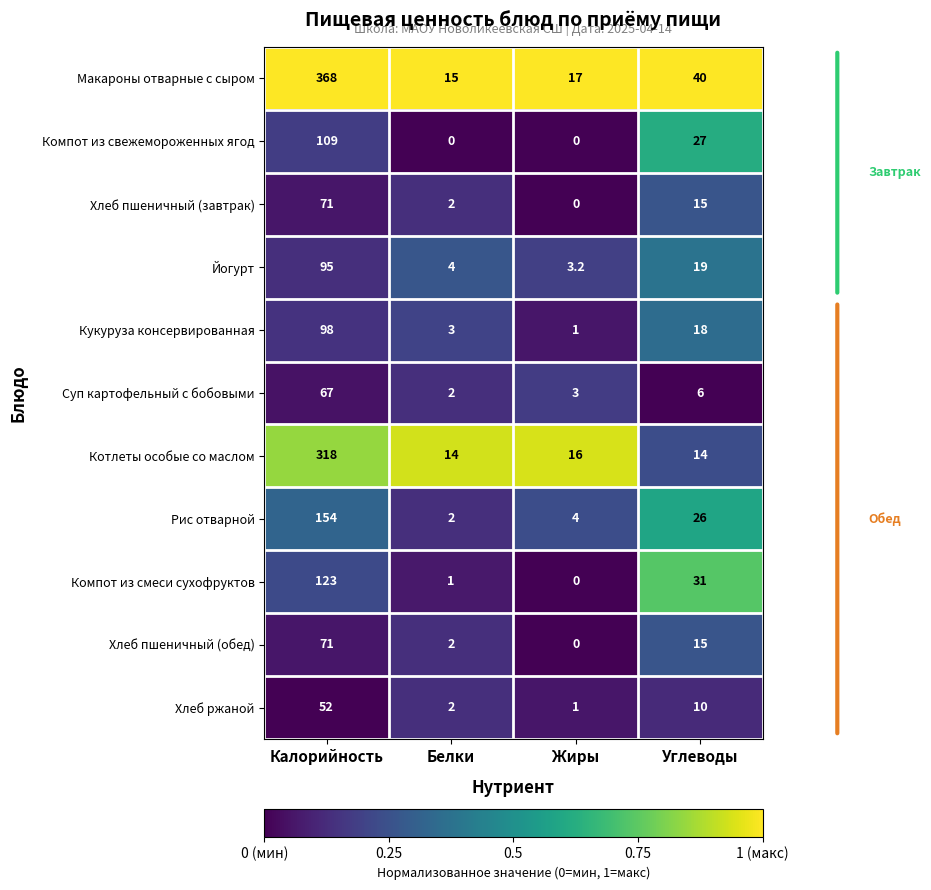

The value of Компот из смеси сухофруктов at Углеводы is 44.3. True or false?

False